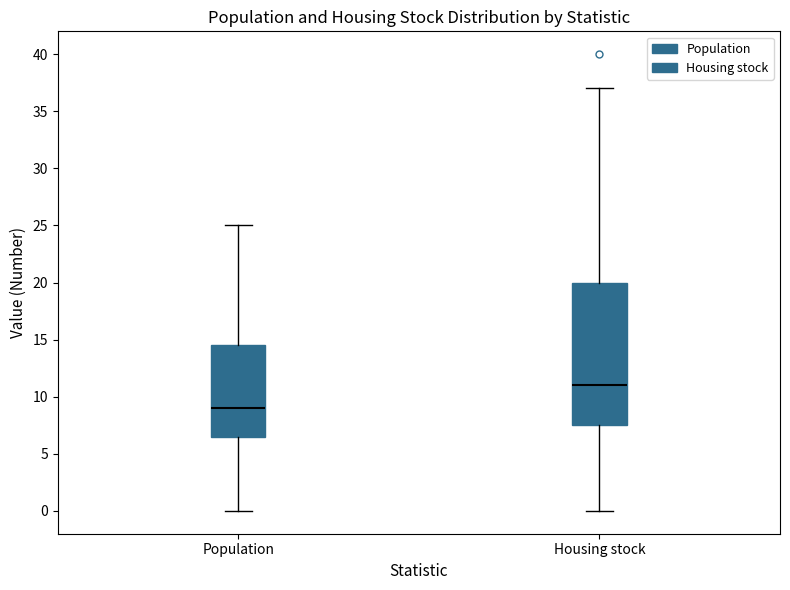

Reading left to right, read every box against the y-axis: the position of its median line, the range the box covers, and the ends of its whiskers. The values are not printed on the chart, so give them approximately, as read against the axis.

Population: median 9.0, box 6.5 to 14.5, whiskers 0.0 to 25.0
Housing stock: median 11.0, box 7.5 to 20.0, whiskers 0.0 to 37.0